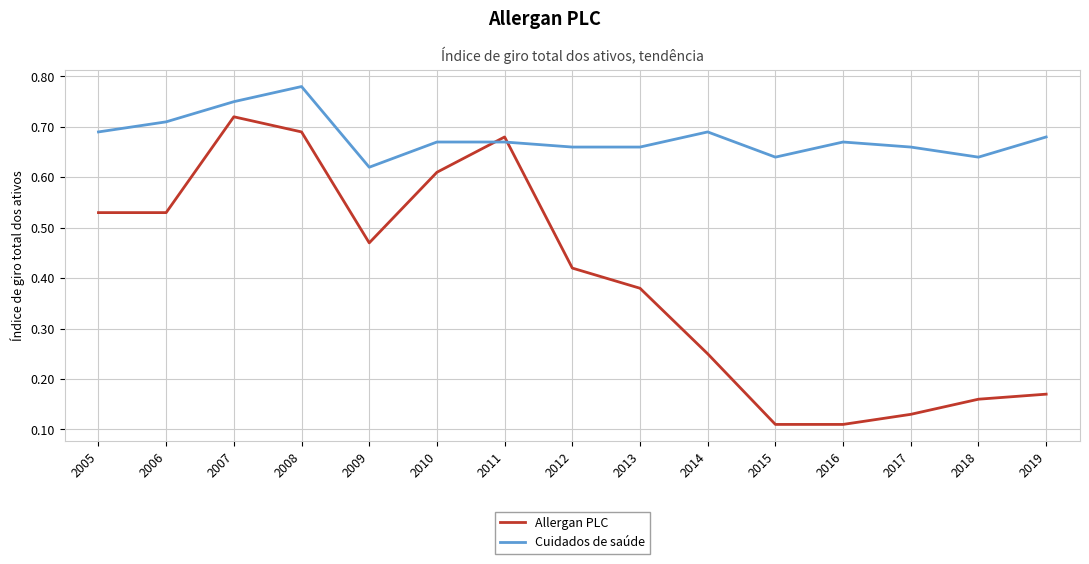

Rank the series at 2008 from lowest to highest value.

Allergan PLC, Cuidados de saúde